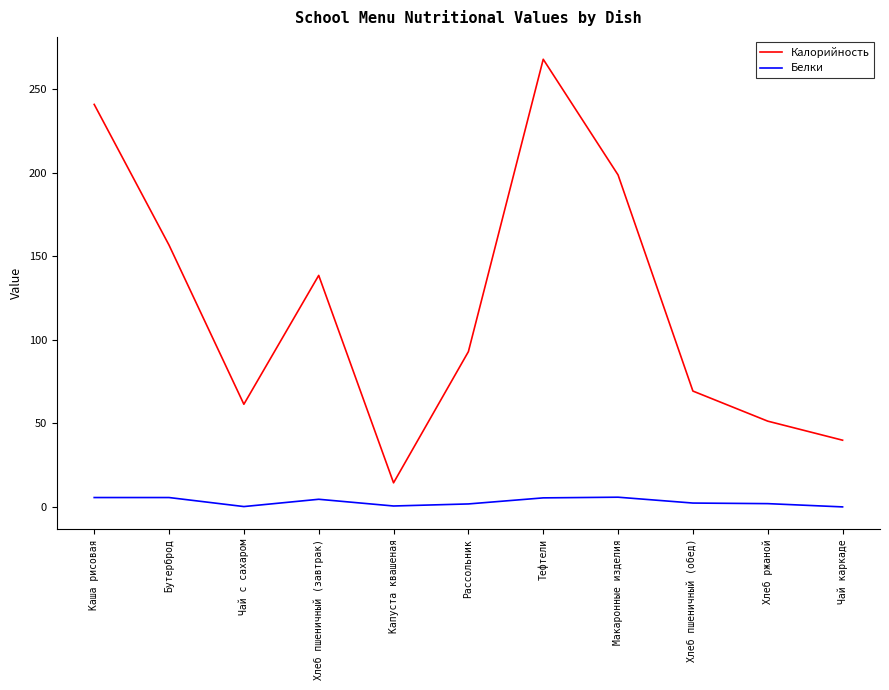

The Калорийность series shows 14.4 at Капуста квашеная. True or false?

True